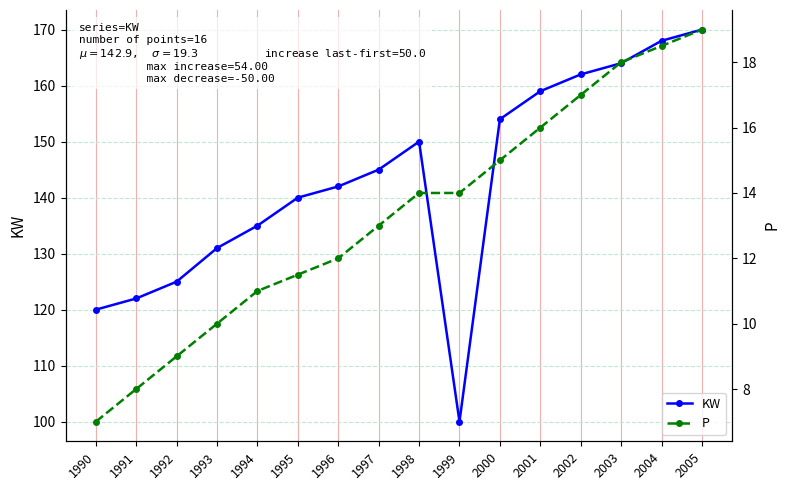

What are all the series names shown in the legend?

KW, P